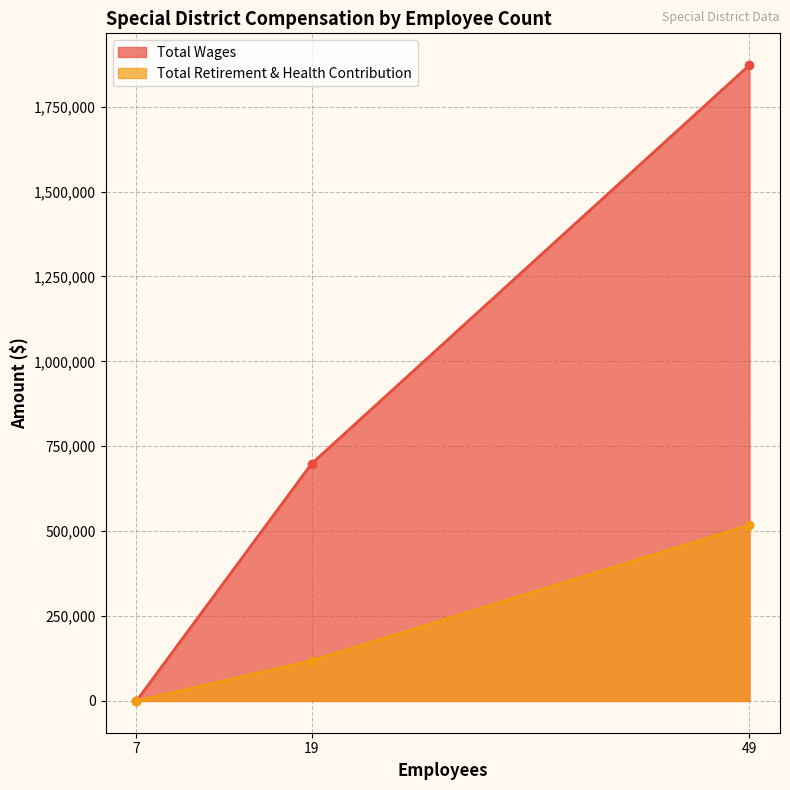

Which series has the largest range (max minus min)?

Total Wages